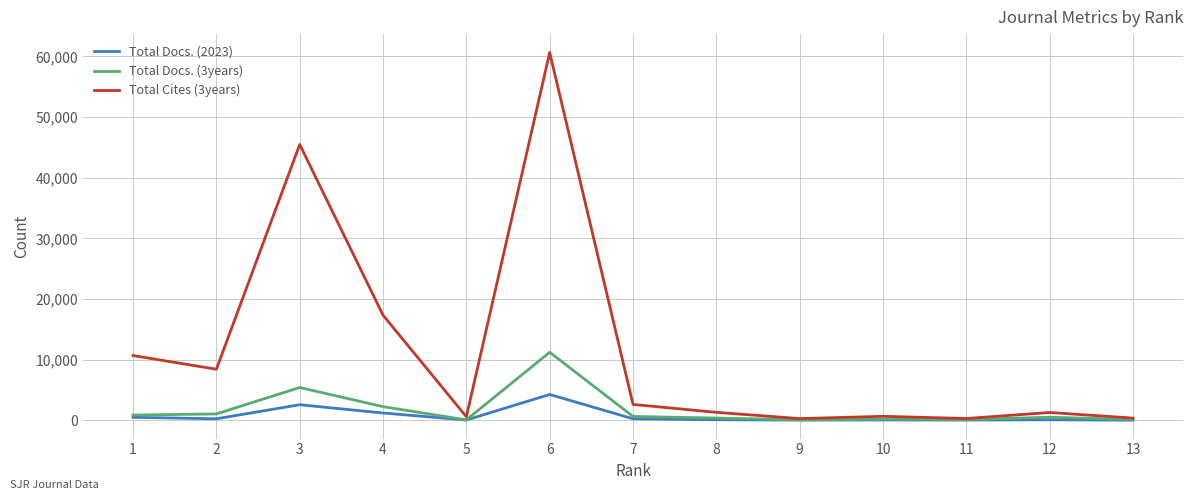

The value of Total Docs. (2023) at 6 is 4274. True or false?

True